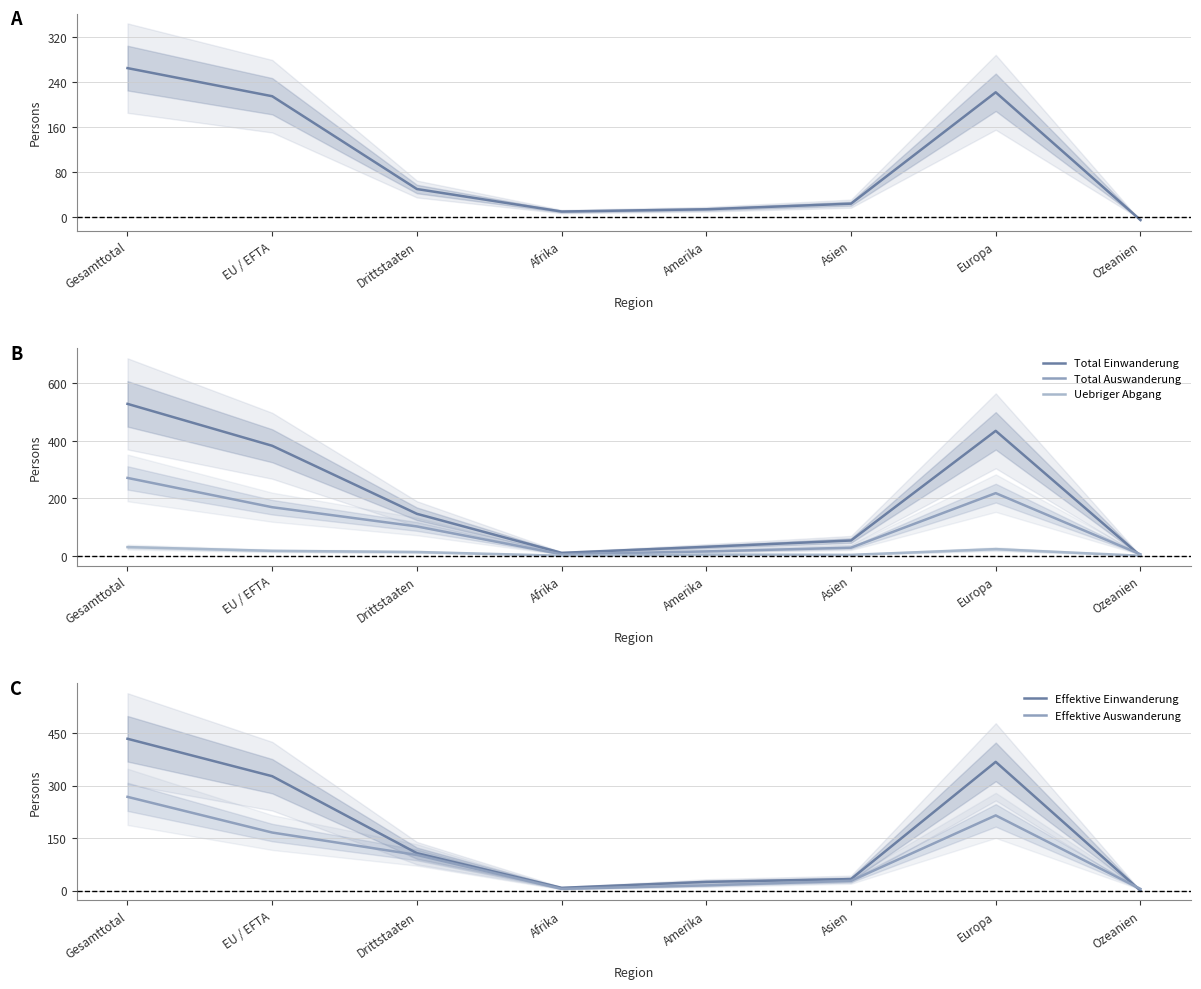

How many interior local valleys does the Total Einwanderung series have?

1